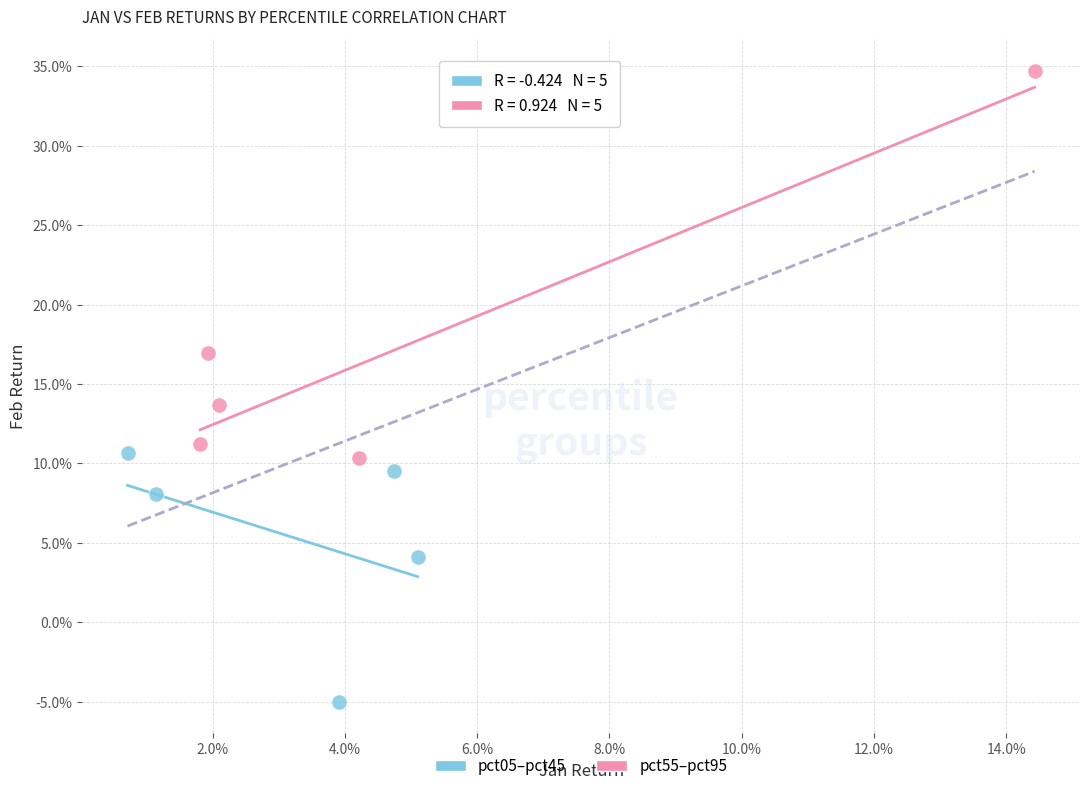

What are all the series names shown in the legend?

pct05–pct45, pct55–pct95